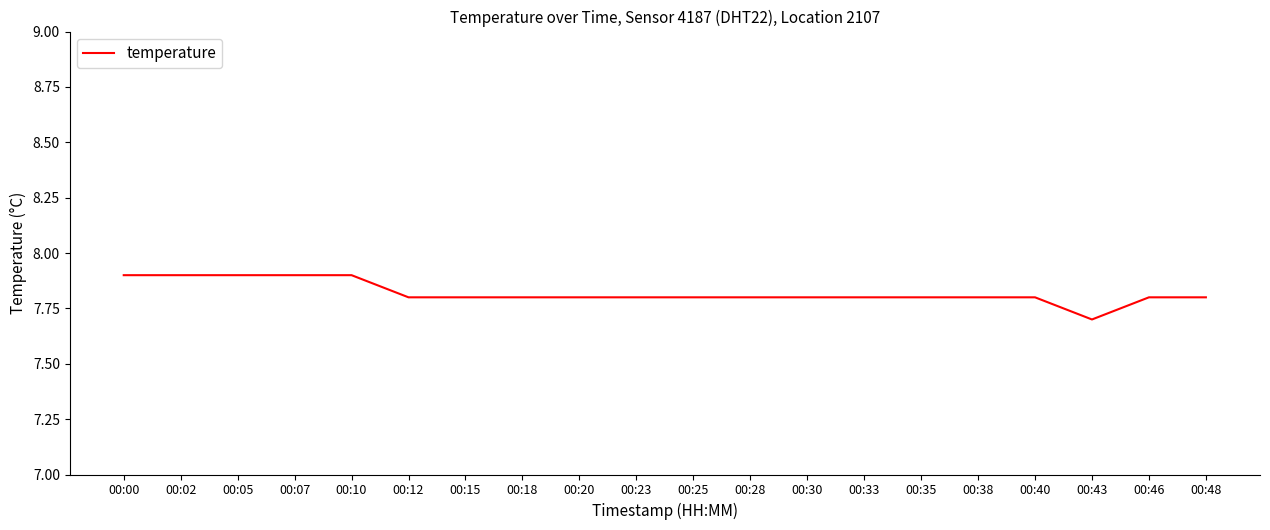

At which label is the value closest to 7?

00:43